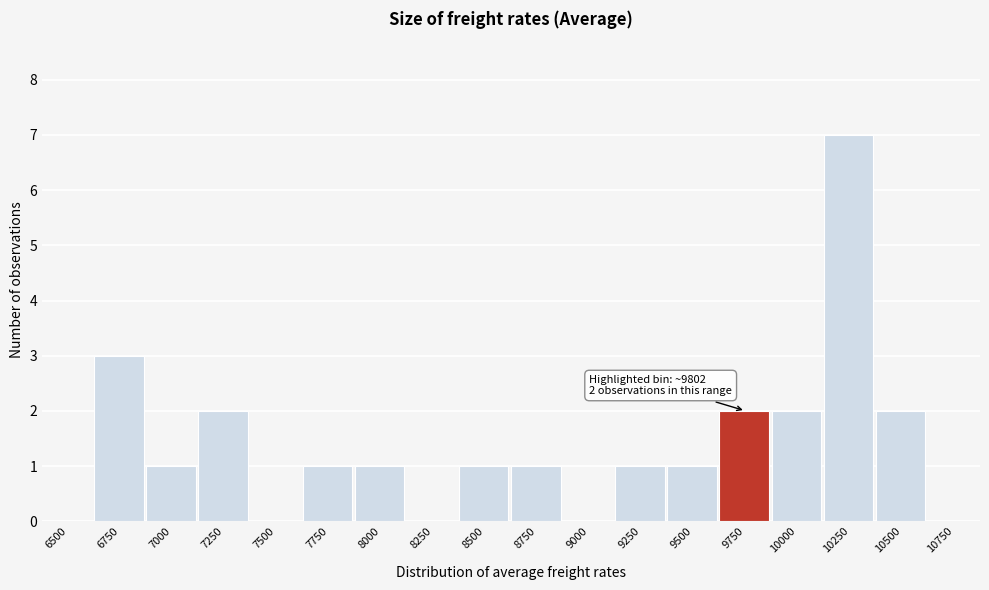

Reading left to right, what are all the values shown in this chart?

6500=0	6750=3	7000=1	7250=2	7500=0	7750=1	8000=1	8250=0	8500=1	8750=1	9000=0	9250=1	9500=1	9750=2	10000=2	10250=7	10500=2	10750=0